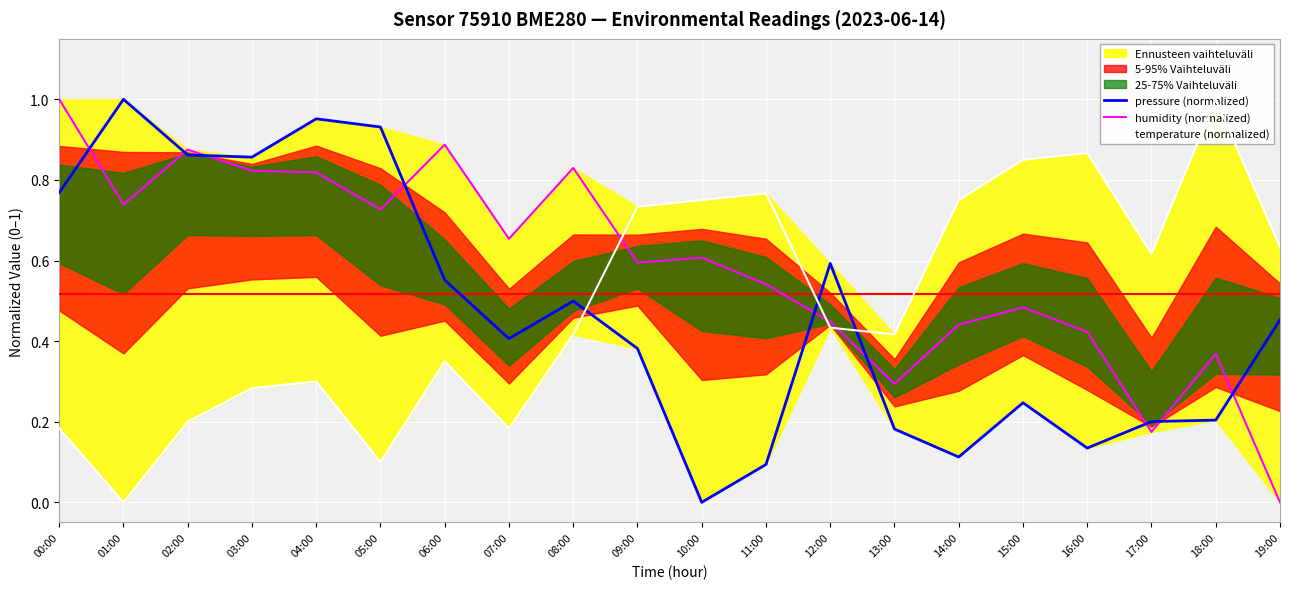

True or false: pressure (normalized) has a value of 0.6 at 01:00.

False